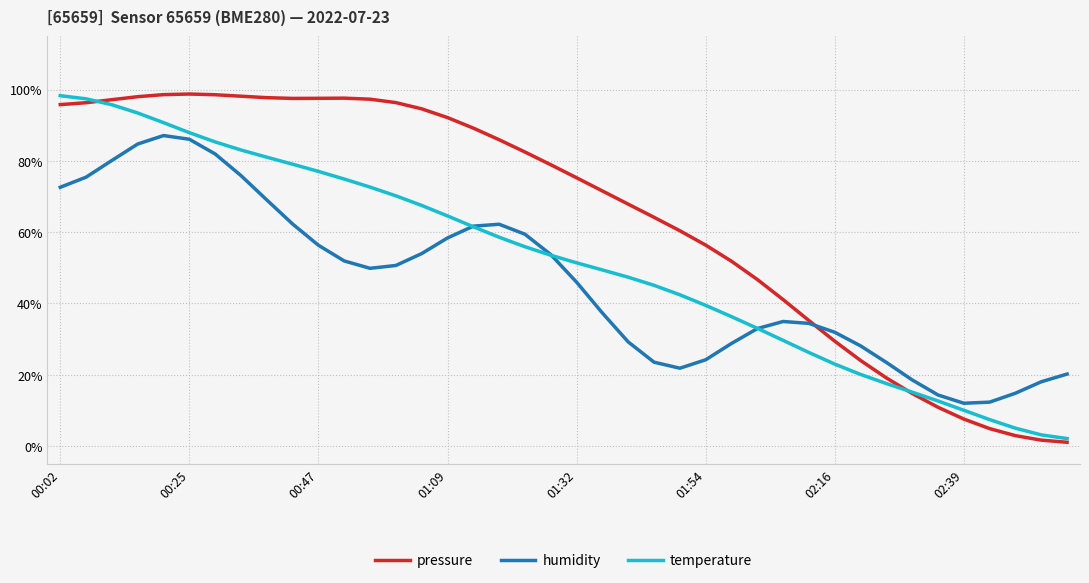

What is the difference between the second highest and second lowest values in the humidity series?

0.7